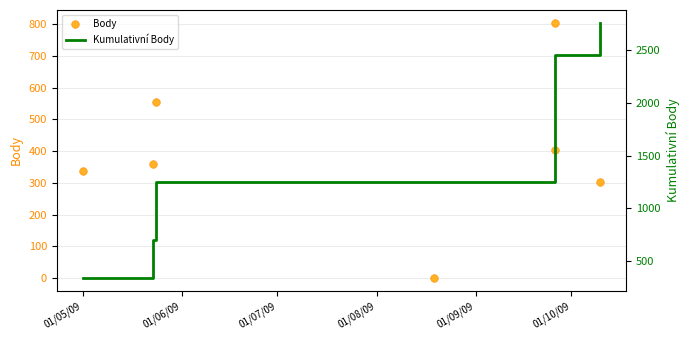

Which series reaches the maximum Y coordinate?

Kumulativní Body